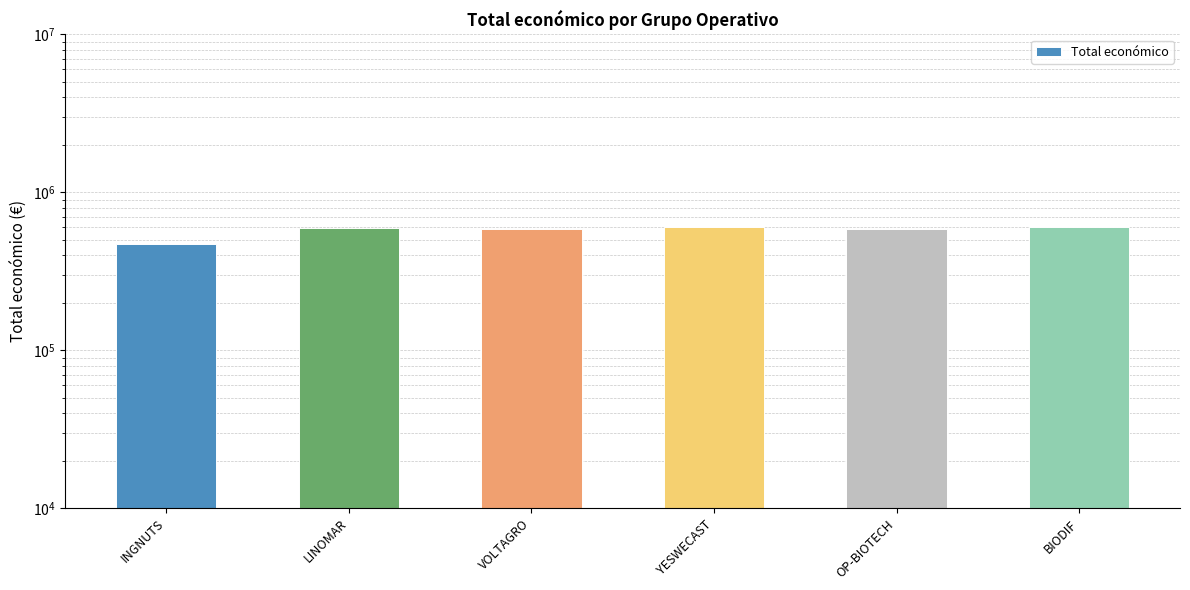

True or false: the data shows 248231 at YESWECAST.

False